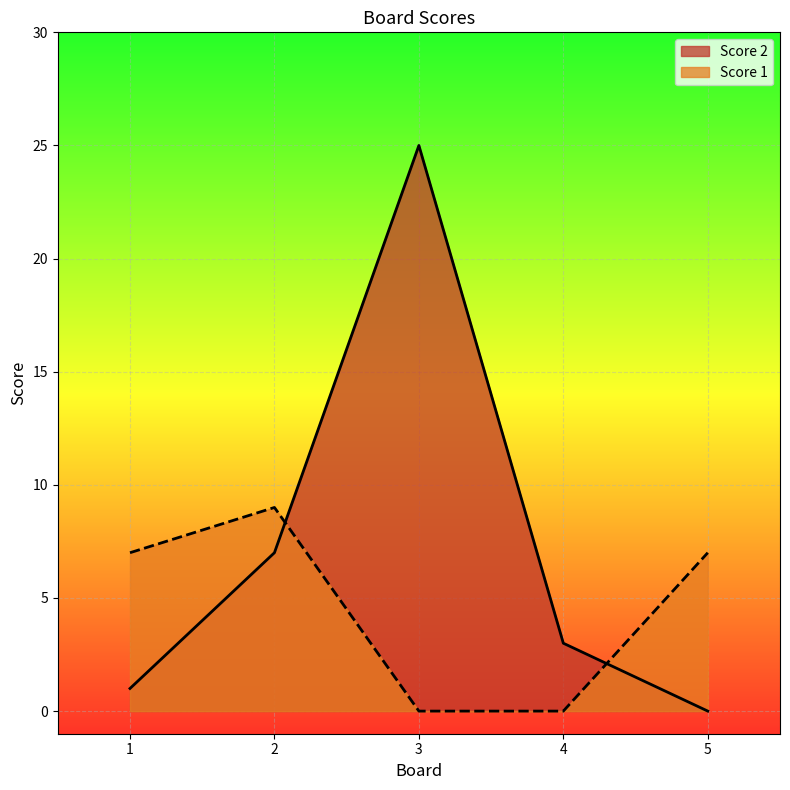

Rank the series by their maximum value, from highest to lowest.

Score 2, Score 1